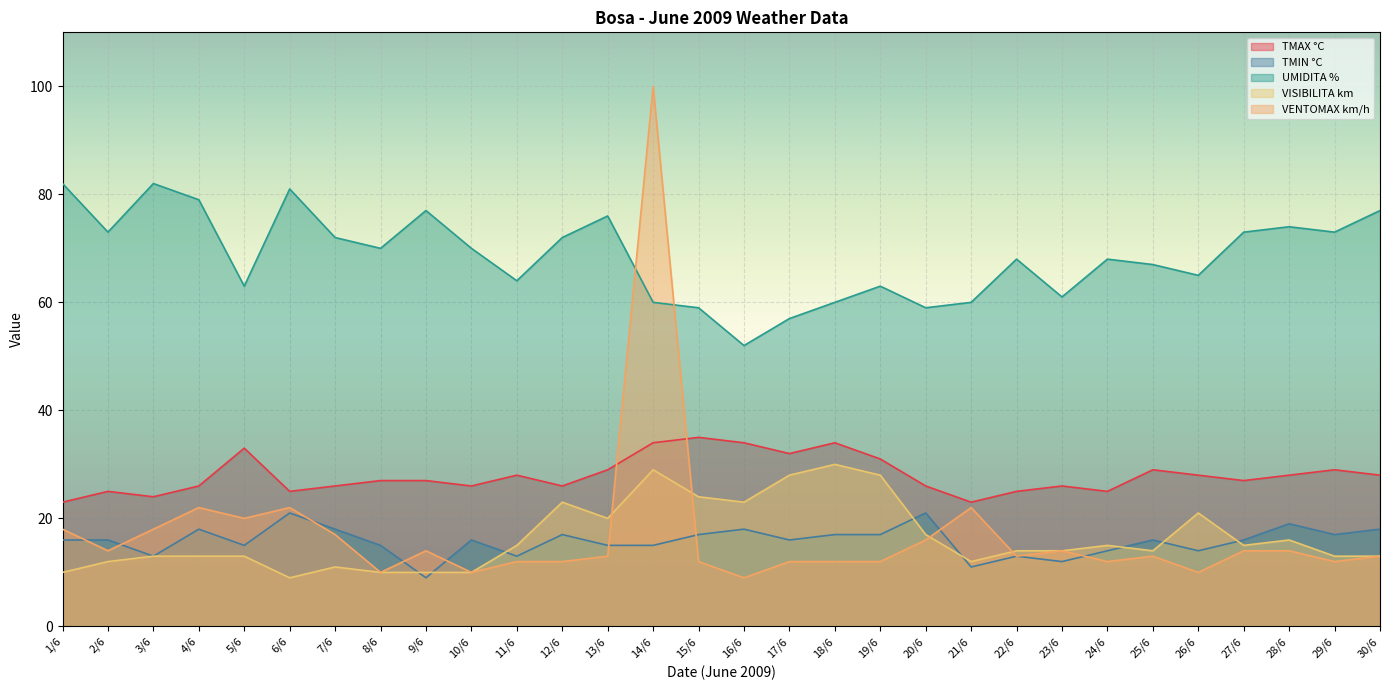

Where does the VENTOMAX km/h series first go above 13?

1/6